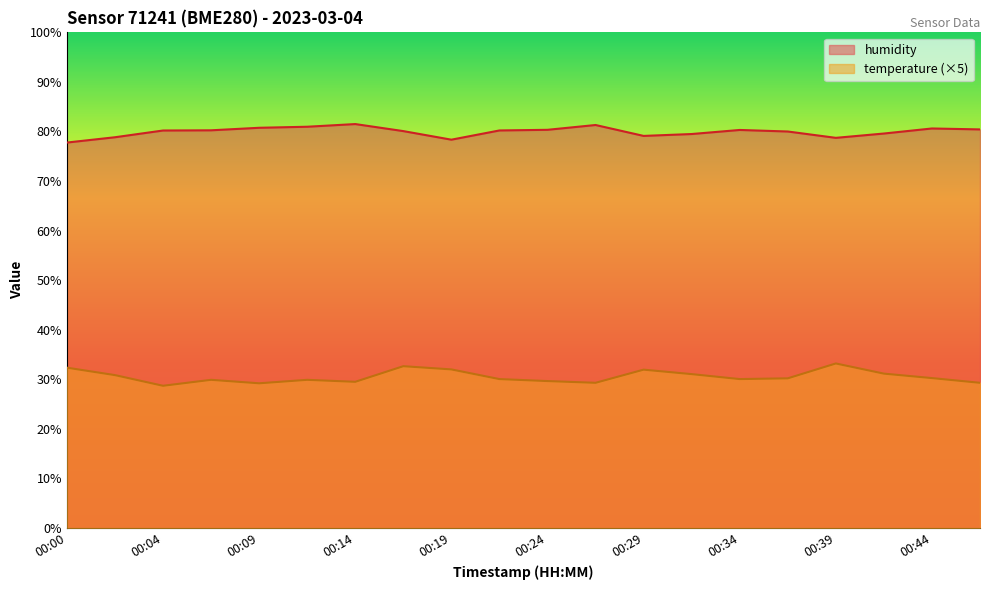

Which series has the largest total across all categories?

humidity